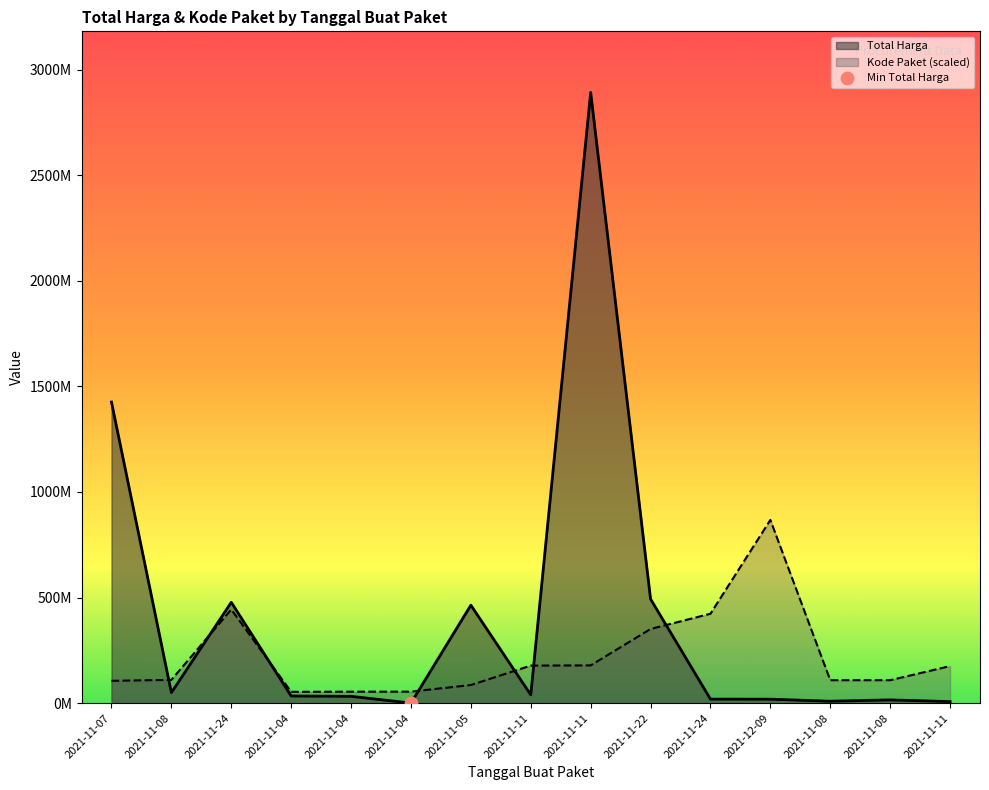

At how many categories does at least one series exceed 332683712?

7